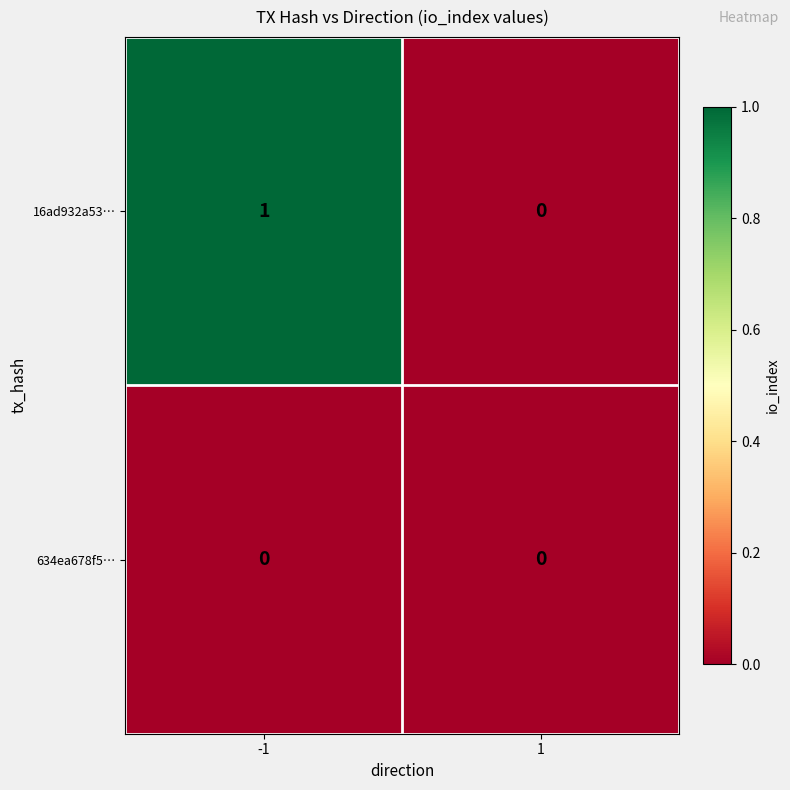

Which series has the largest total across all categories?

16ad932a53…